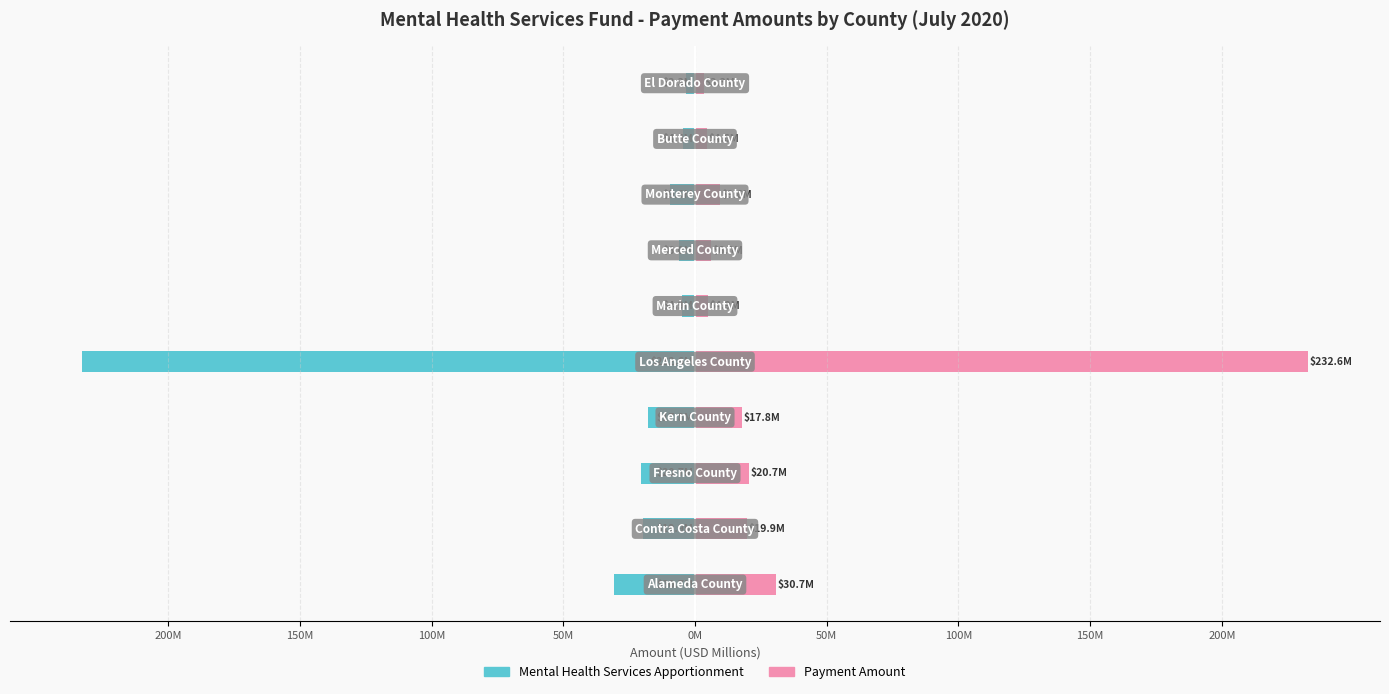

How many bars are there in total?

20